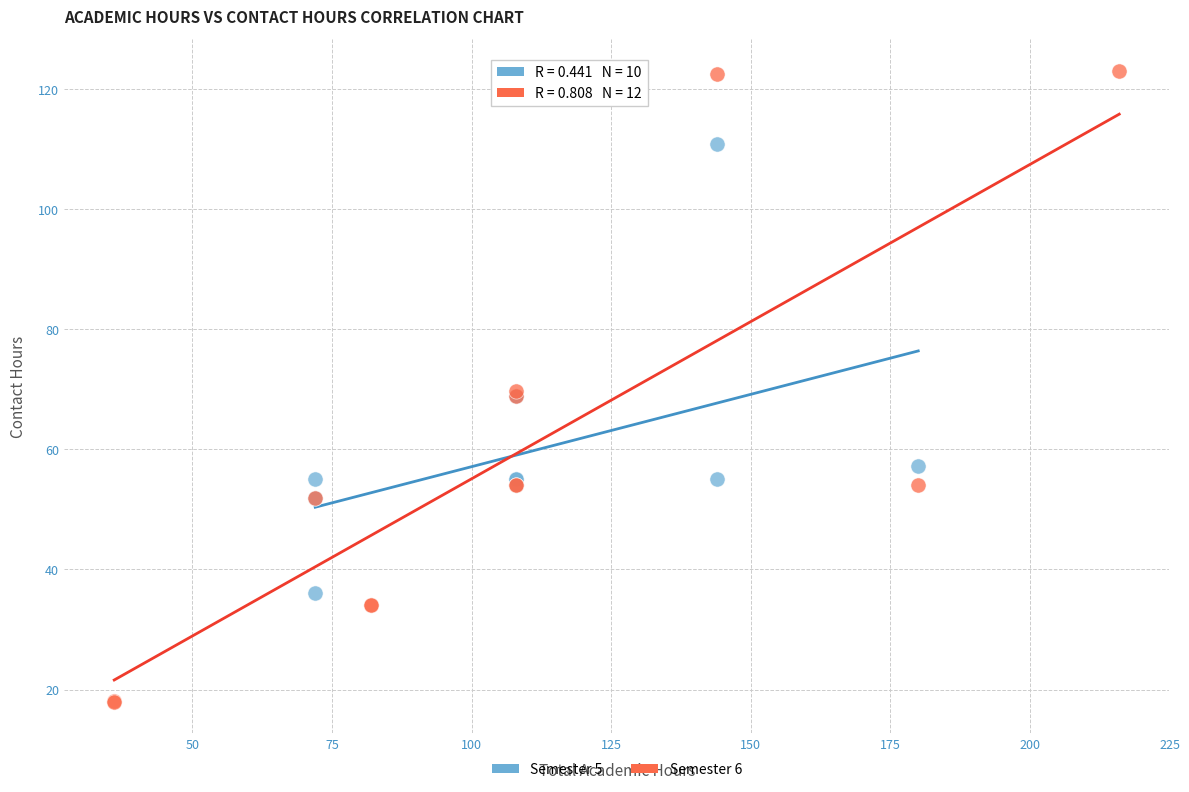

What are all the series names shown in the legend?

Semester 5, Semester 6